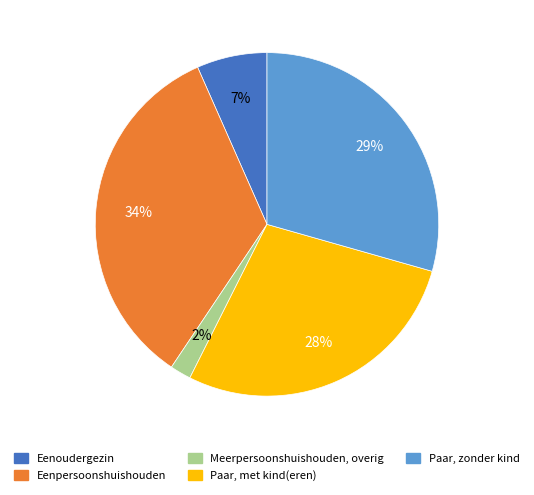

Does Paar, met kind(eren) represent more than half of the total?

No